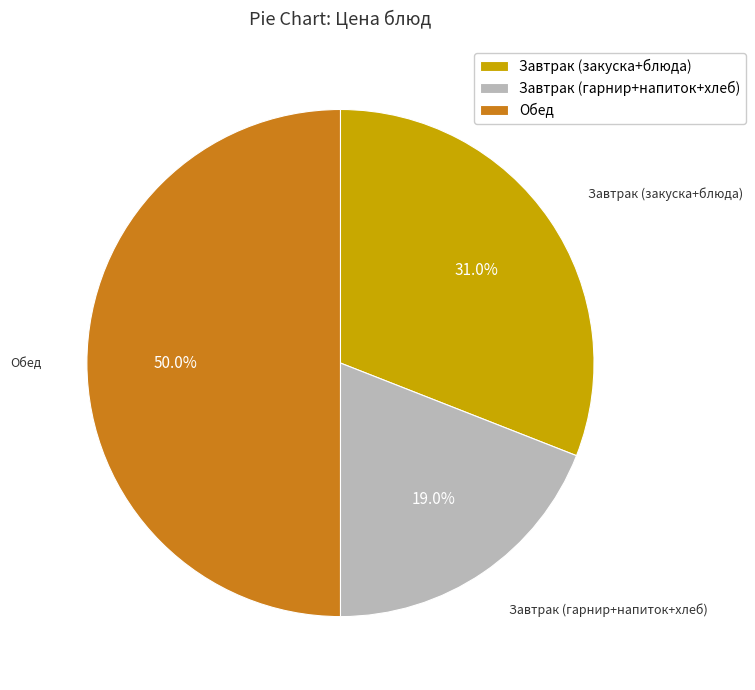

What is the ratio of the value at Обед to the value at Завтрак (гарнир+напиток+хлеб)?

2.6